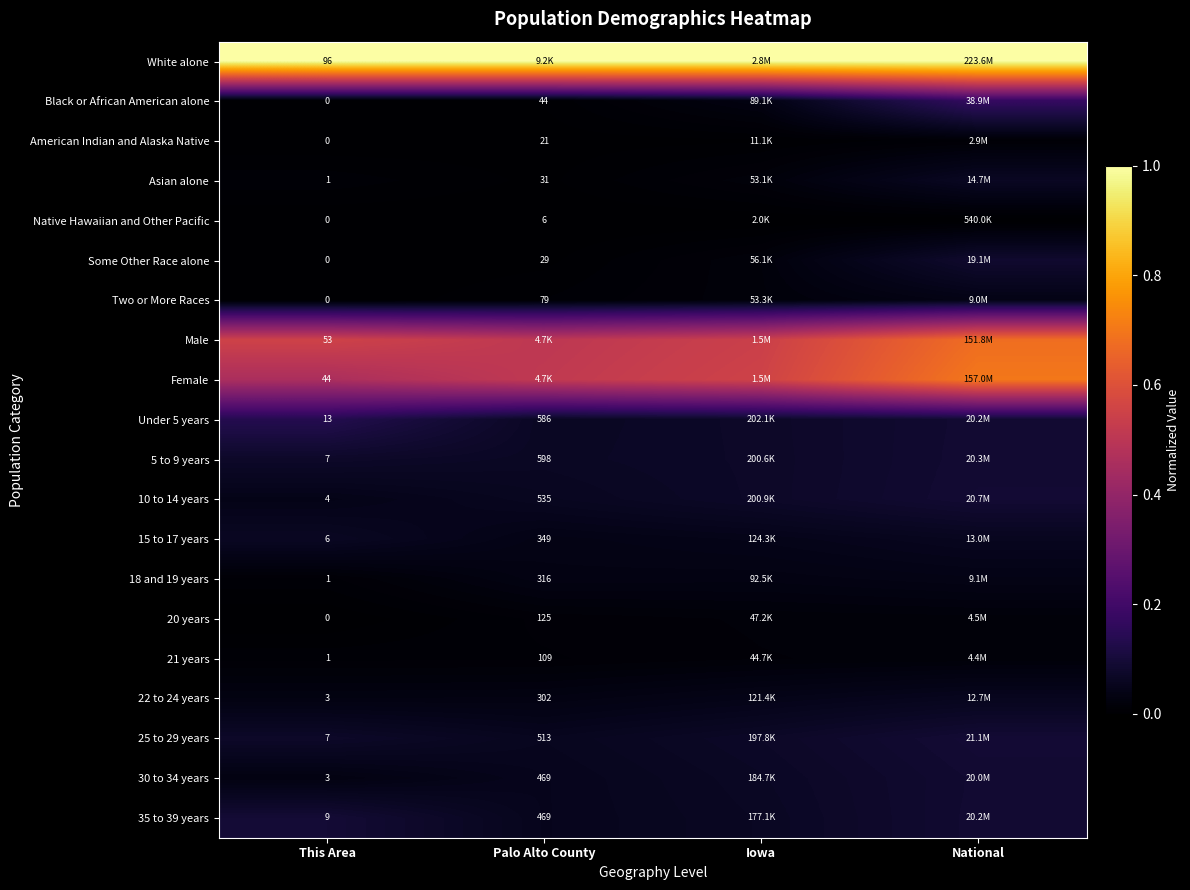

At how many categories does at least one series exceed 0?

4